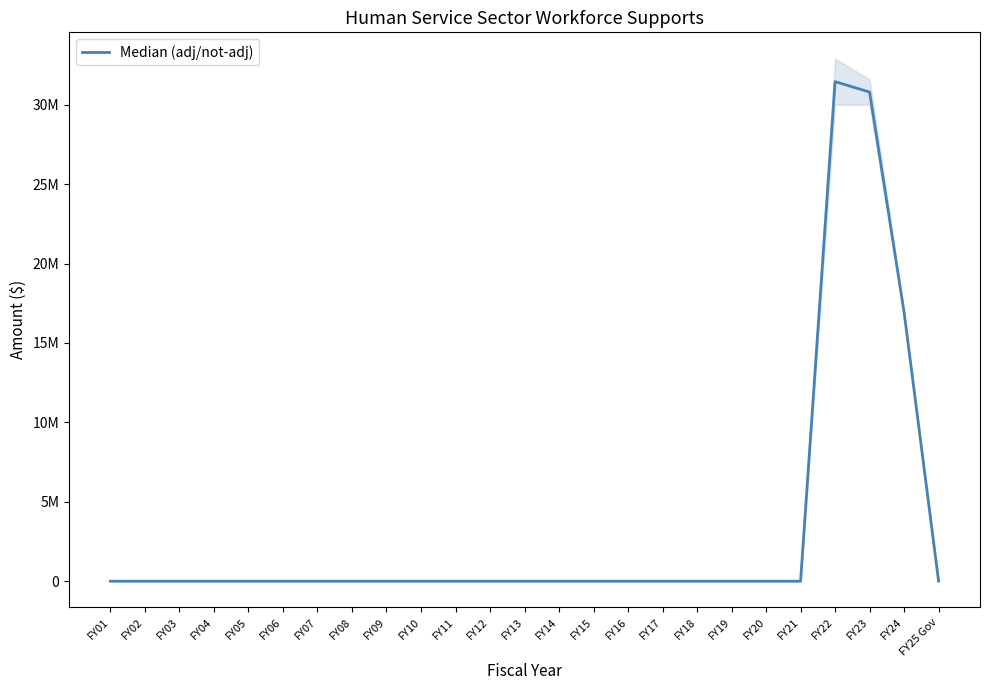

Count the number of categories in the chart.

25